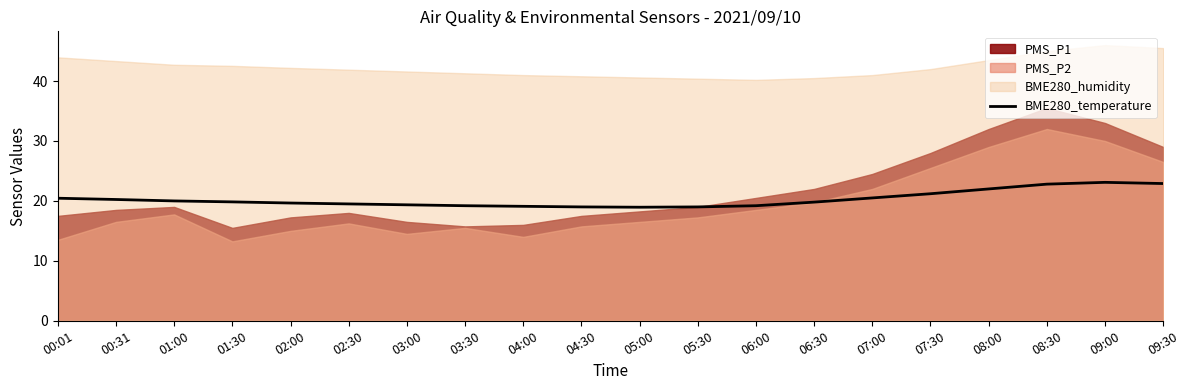

True or false: there are more than 1 points higher than both neighbors.

False